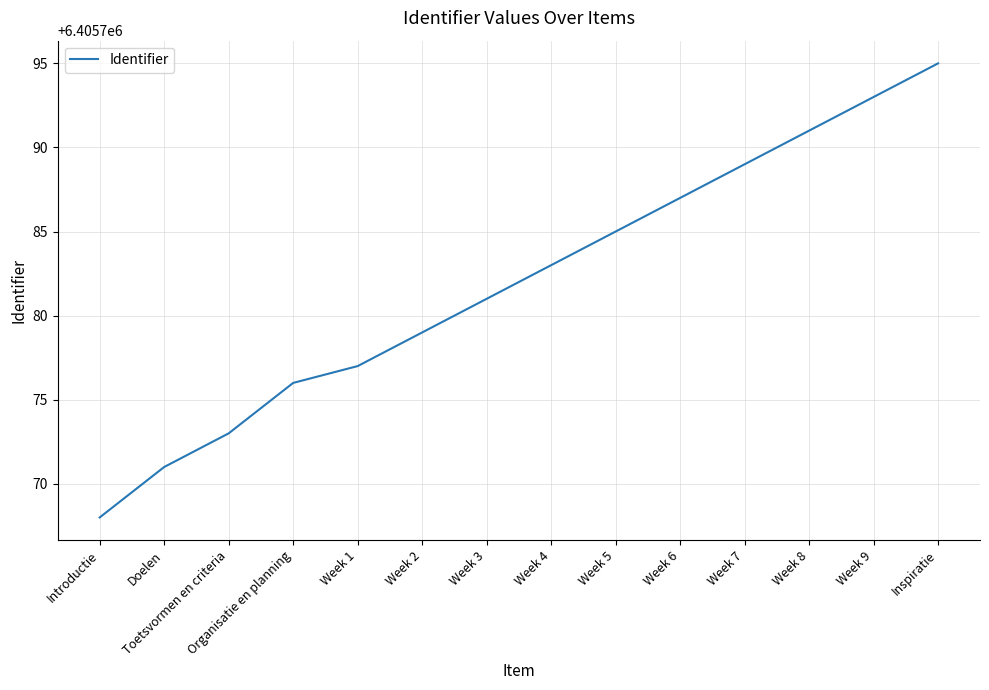

What is the smallest value displayed?

6405768